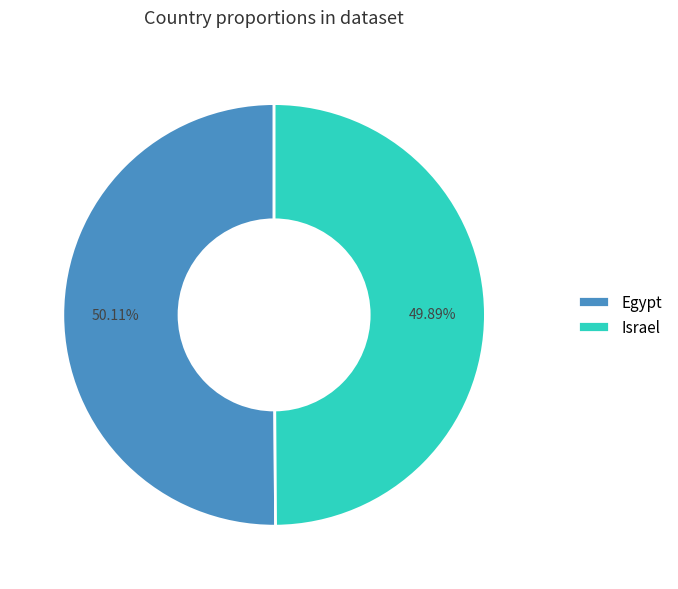

Is there a majority slice in this chart?

Yes